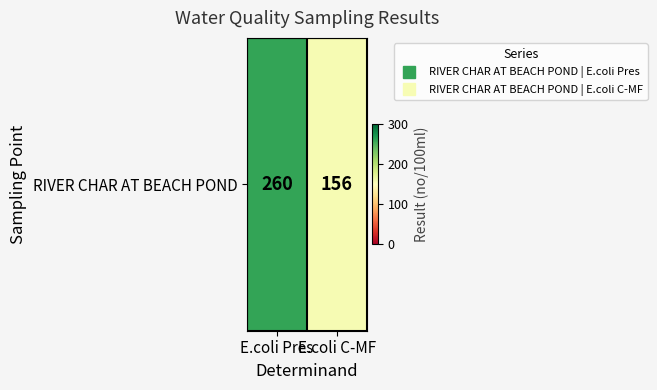

What is the ratio of the value at E.coli Pres to the value at E.coli C-MF?

1.7